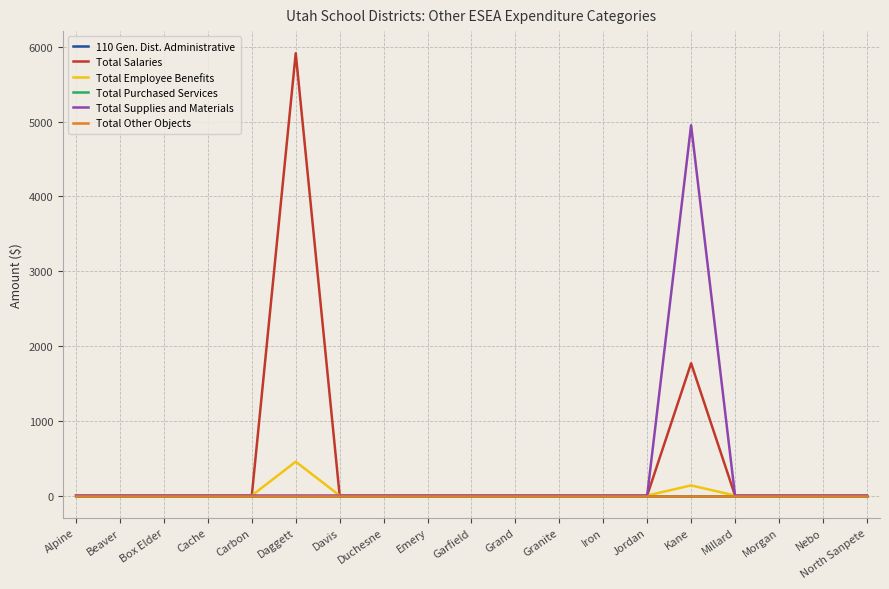

How many lines are shown in the chart?

6